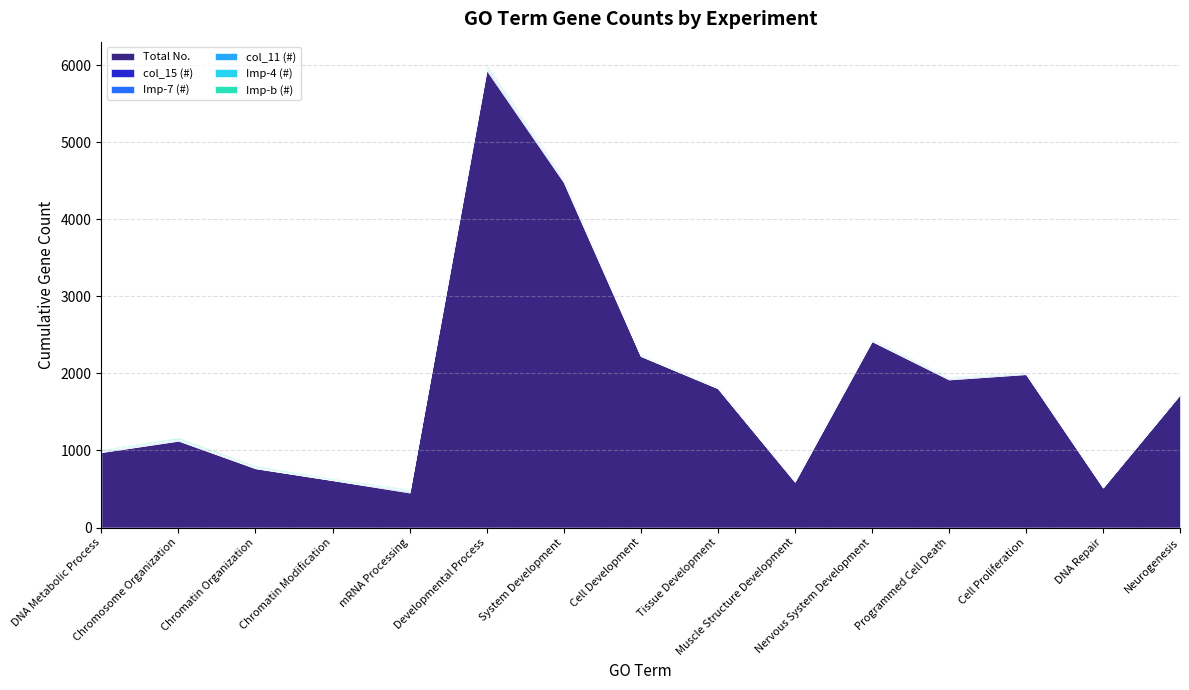

At how many categories does at least one series exceed 4408?

2